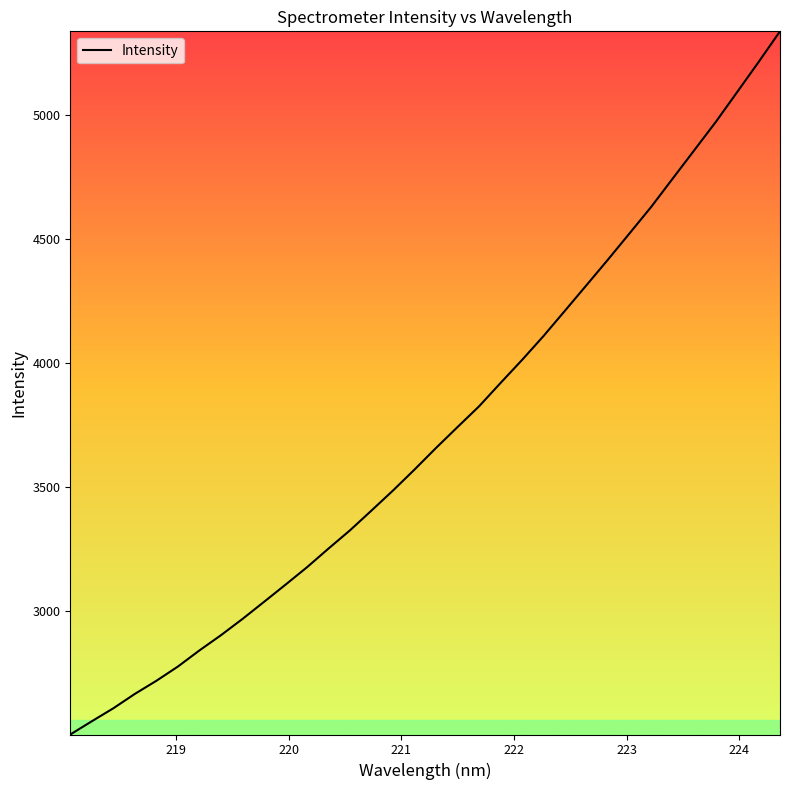

Does the chart display data point markers on the line(s)?

No